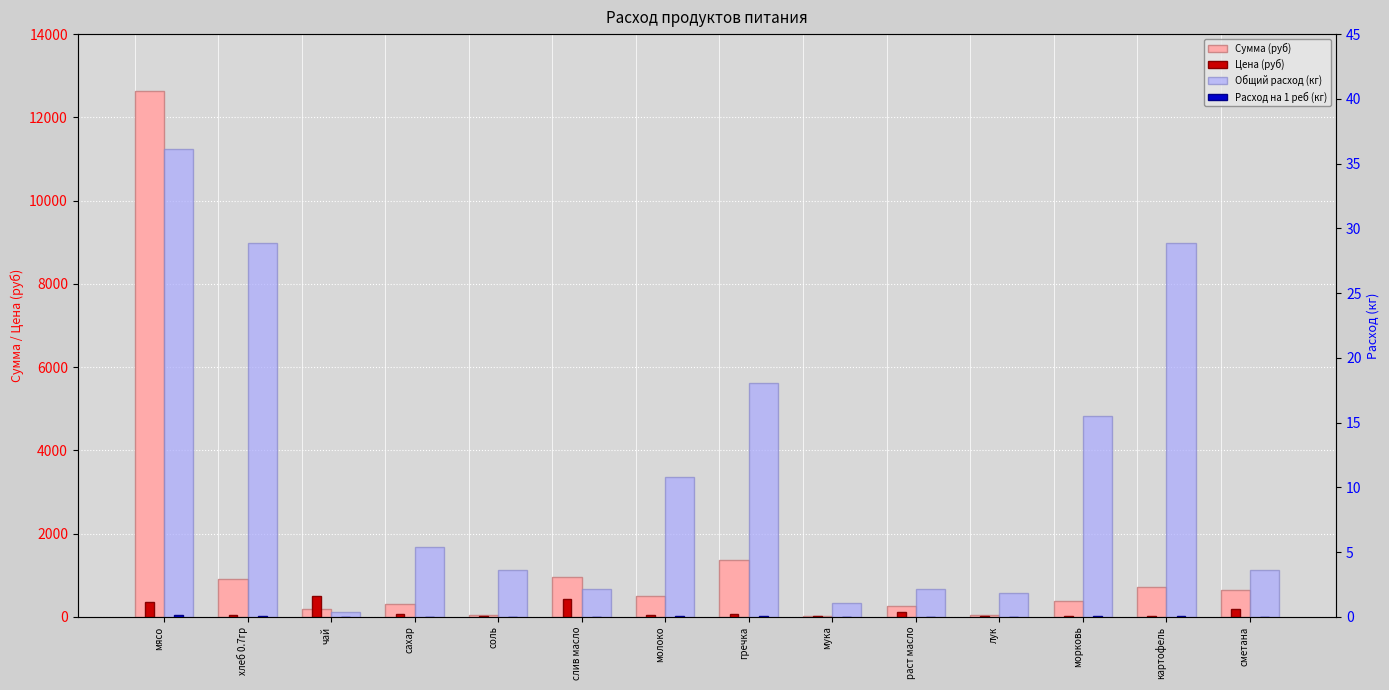

How many bars are there in total?

56